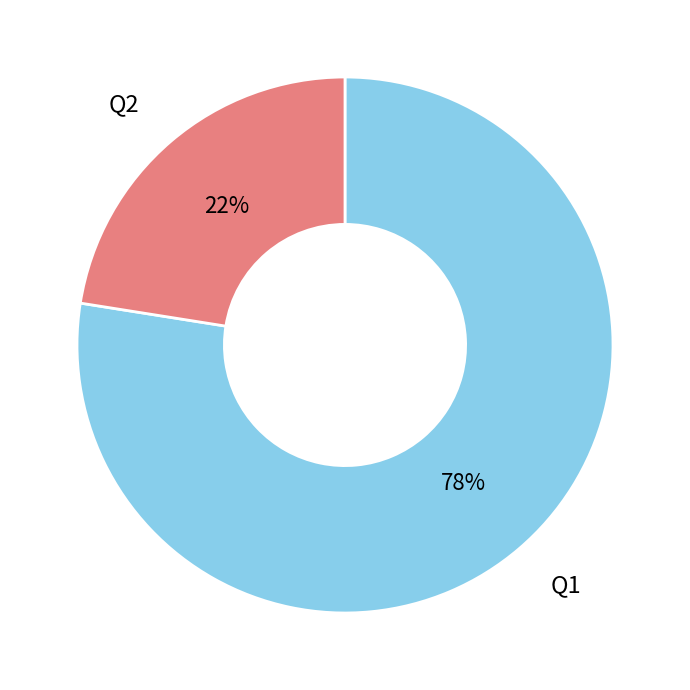

To the nearest percent, what percentage of the pie is Q2?

23%